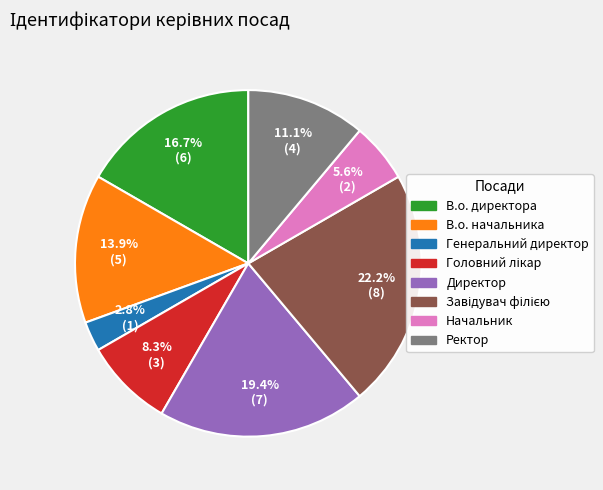

Which has a higher value, Начальник or Ректор?

Ректор